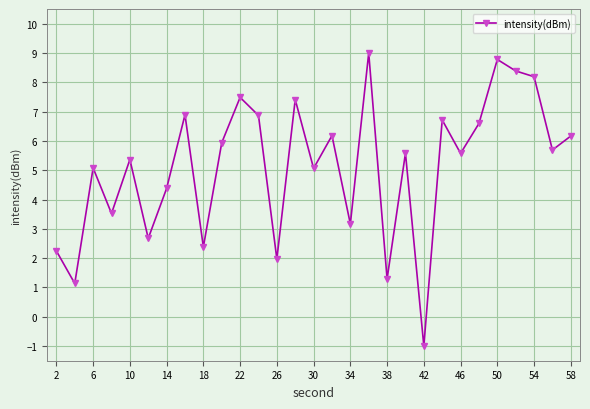

What is the difference between the maximum and second lowest values?

7.9